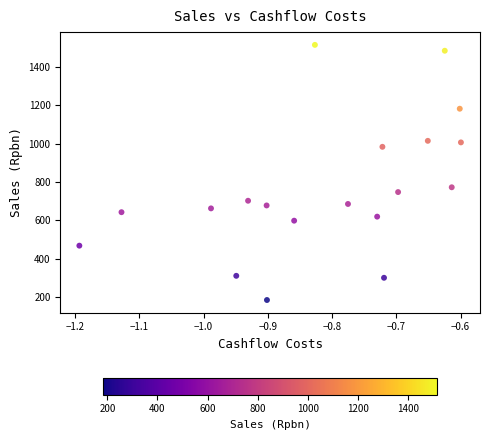

What Y value in the scatter plot is closest to 849?

772.2